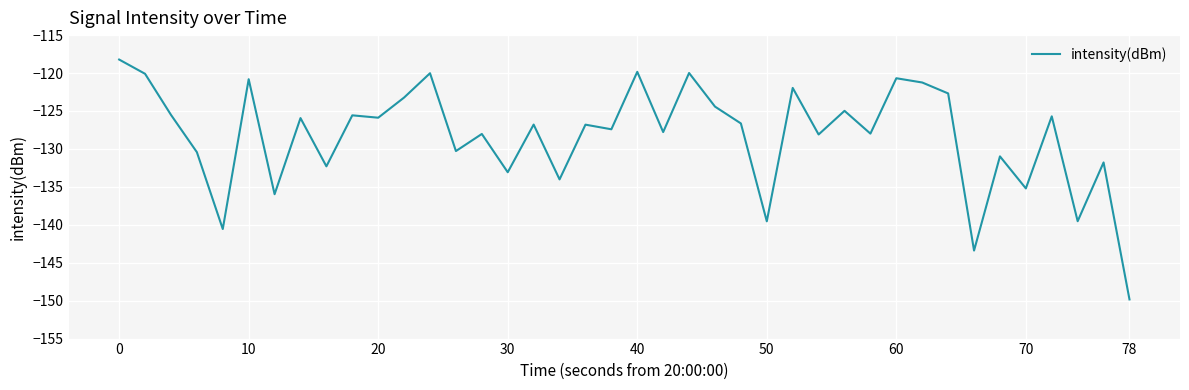

What is the greatest value displayed?

-118.2